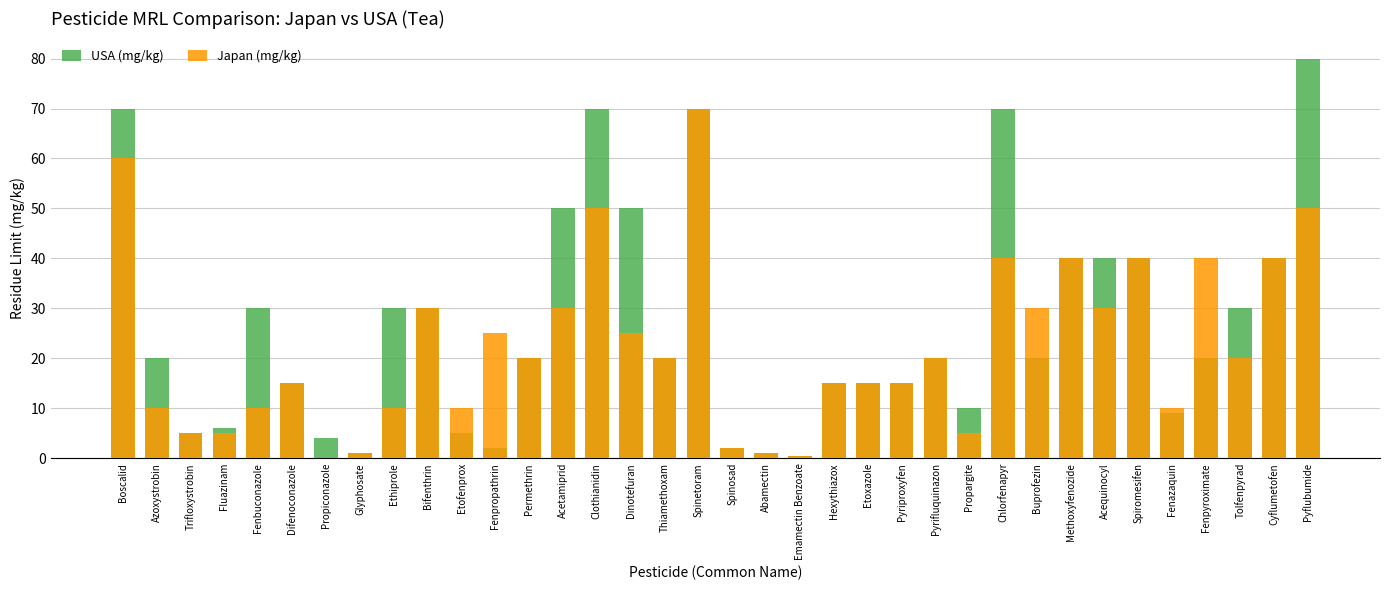

At which category is the sum across all series the highest?

Spinetoram